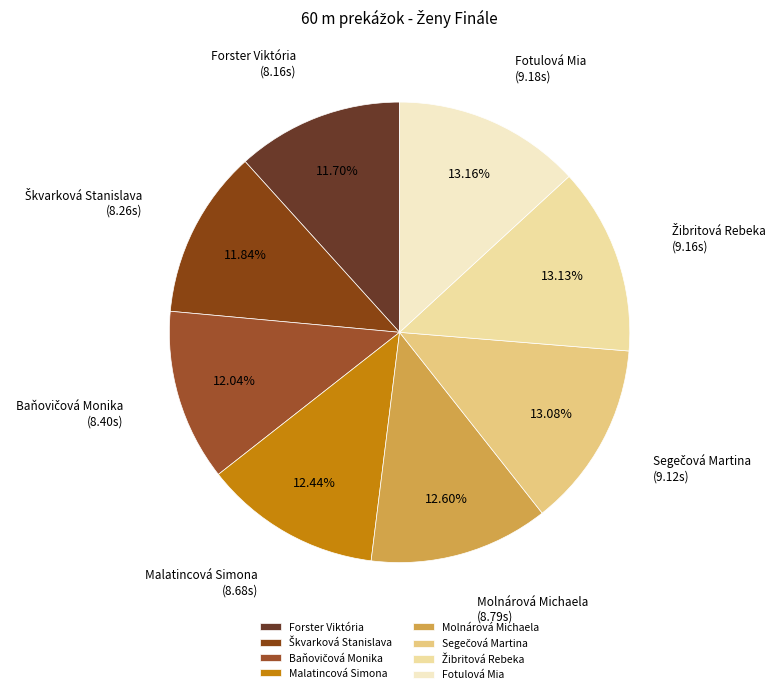

Does any single category account for the majority?

No